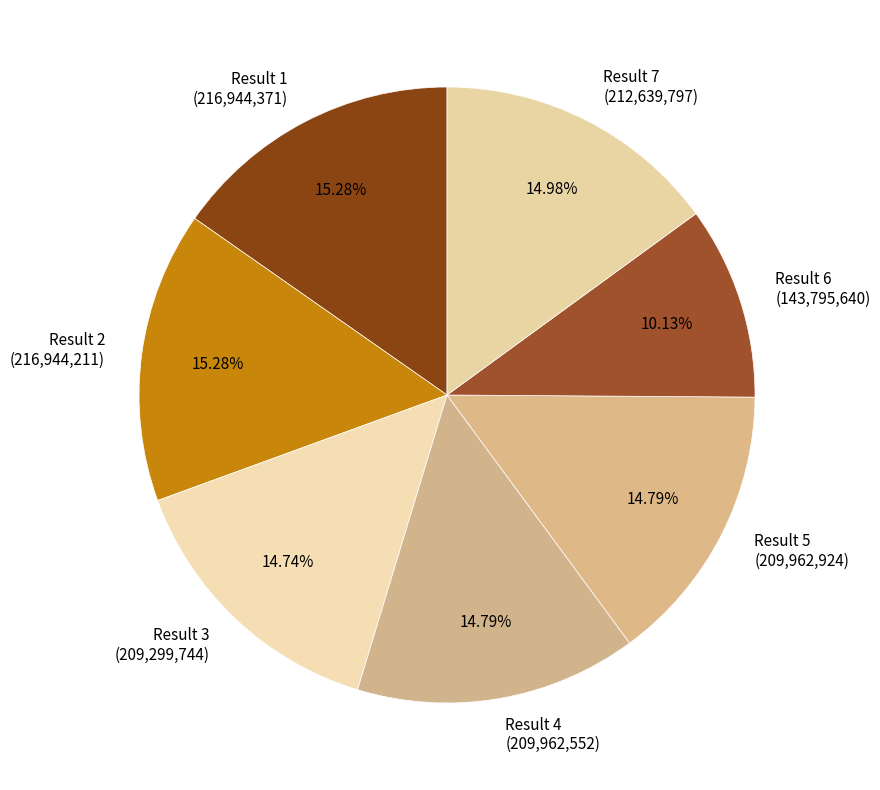

How many slices are in this pie chart?

7